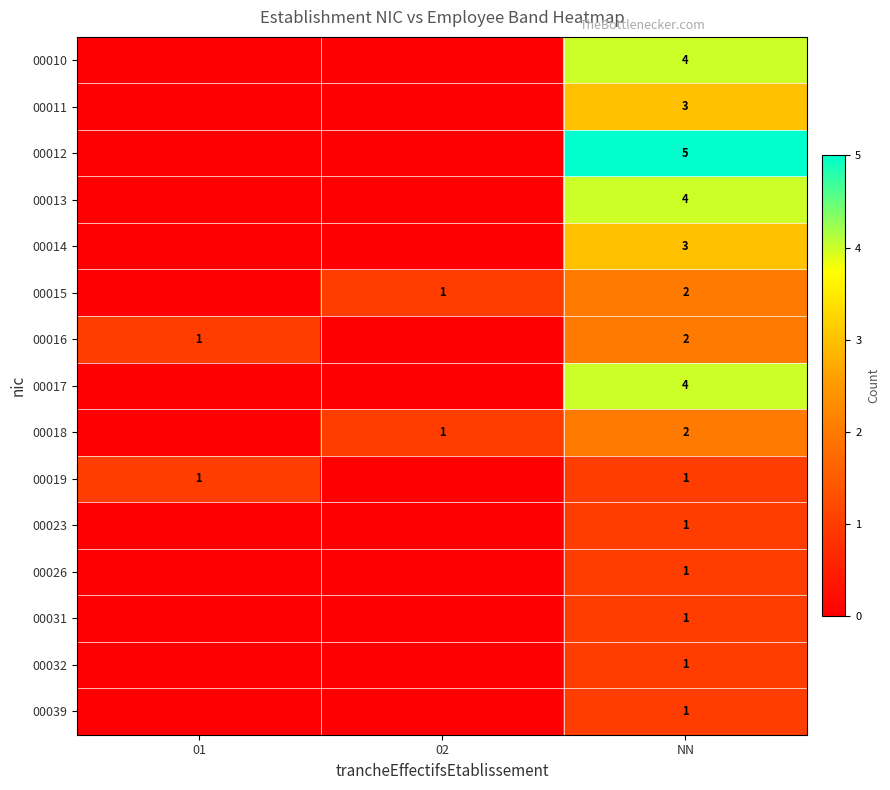

The value of 00026 at NN is 1. True or false?

True